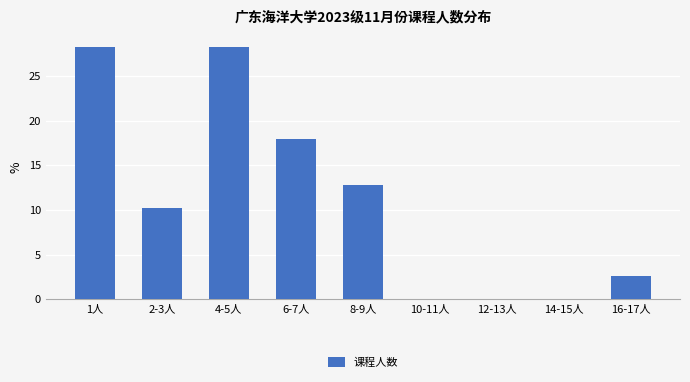

Reading left to right, extract all data points from this chart.

1人=28.2	2-3人=10.3	4-5人=28.2	6-7人=17.9	8-9人=12.8	10-11人=0.0	12-13人=0.0	14-15人=0.0	16-17人=2.6